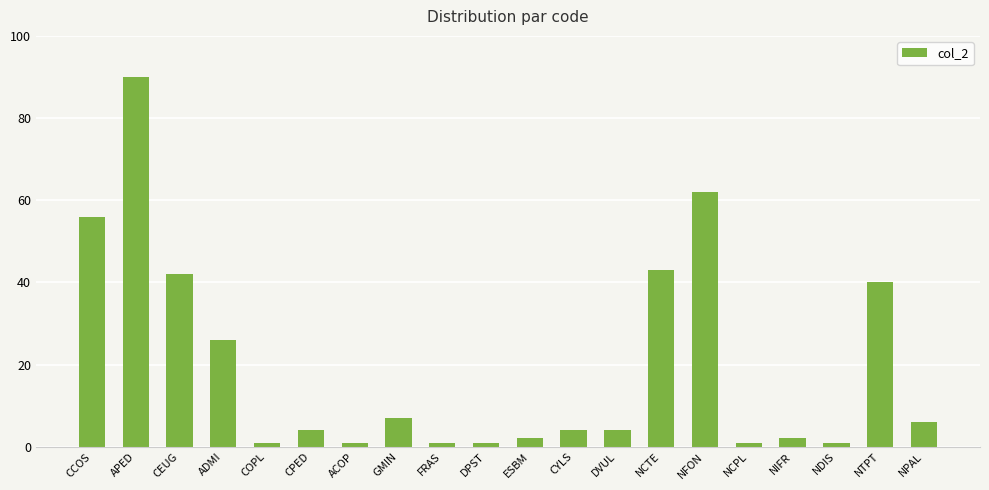

Reading left to right, transcribe all the data shown in this chart.

56	90	42	26	1	4	1	7	1	1	2	4	4	43	62	1	2	1	40	6